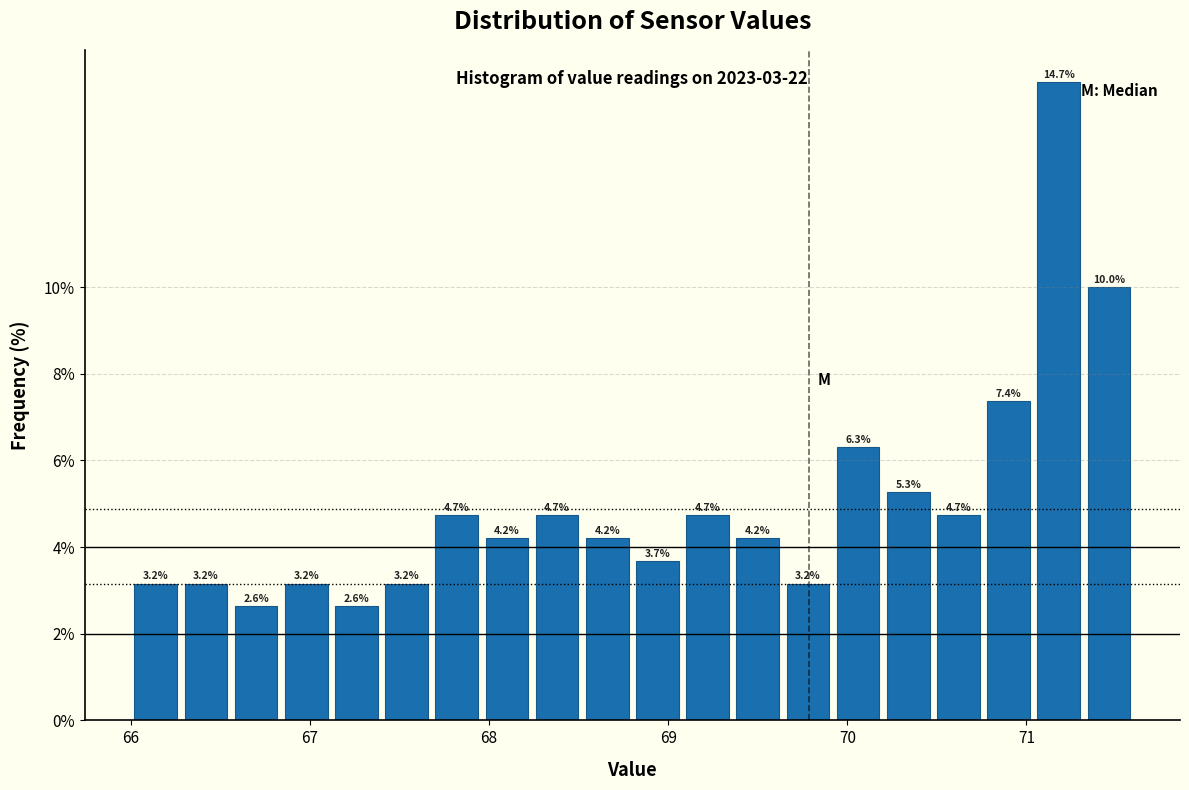

Around what value on the x-axis is the tallest bar? Give the approximate position of its centre, as read against the axis.

71.2